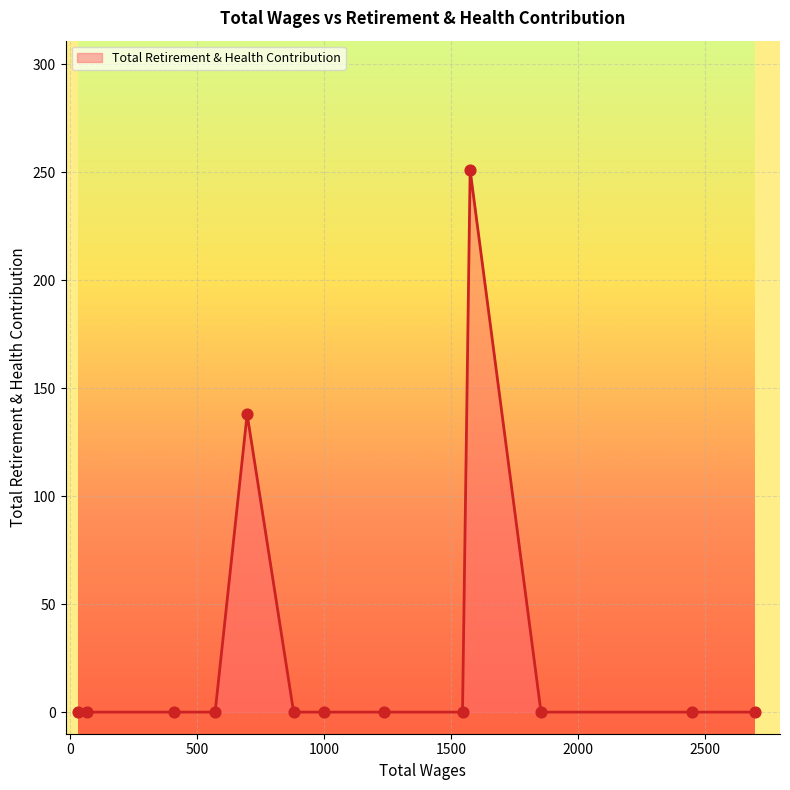

What is the difference between the maximum and minimum values?

251